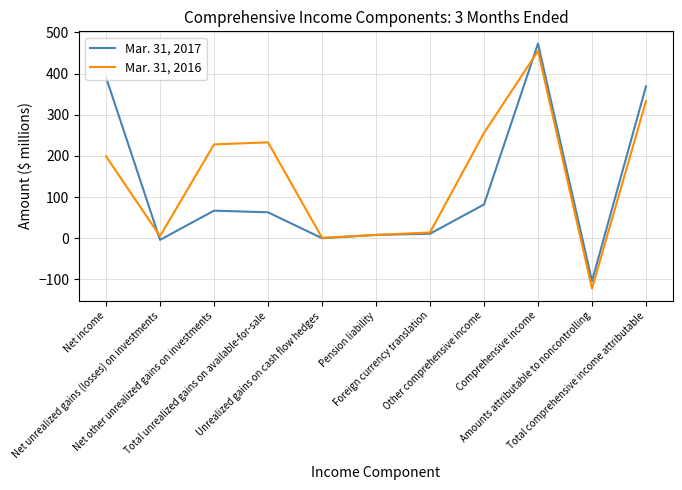

What are all the series names shown in the legend?

Mar. 31, 2017, Mar. 31, 2016